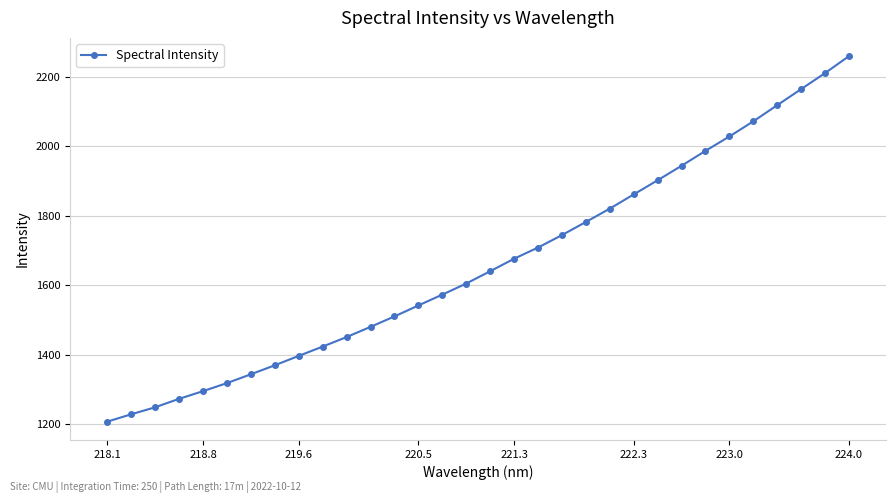

What is the value of the 27th point from the left?

2028.9